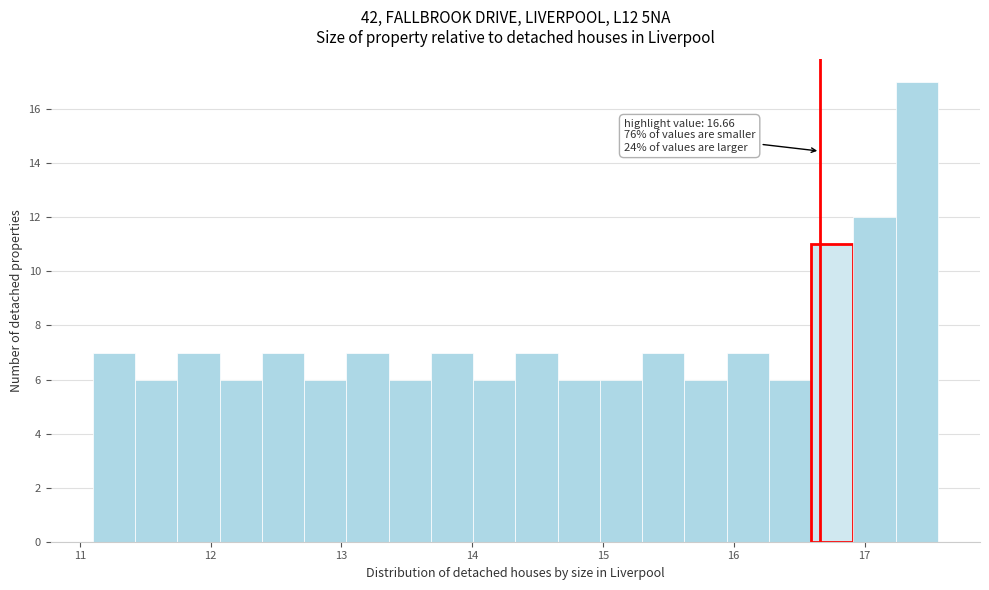

Read against the x-axis, roughly where is the centre of the tallest bar?

17.4